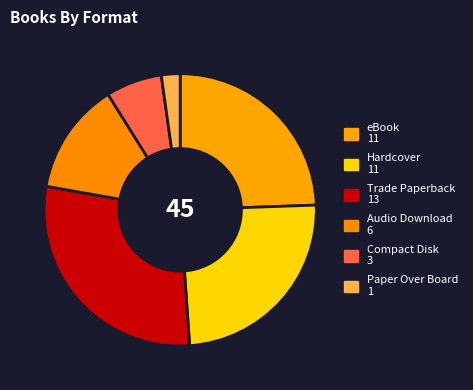

How many slices are in this pie chart?

6